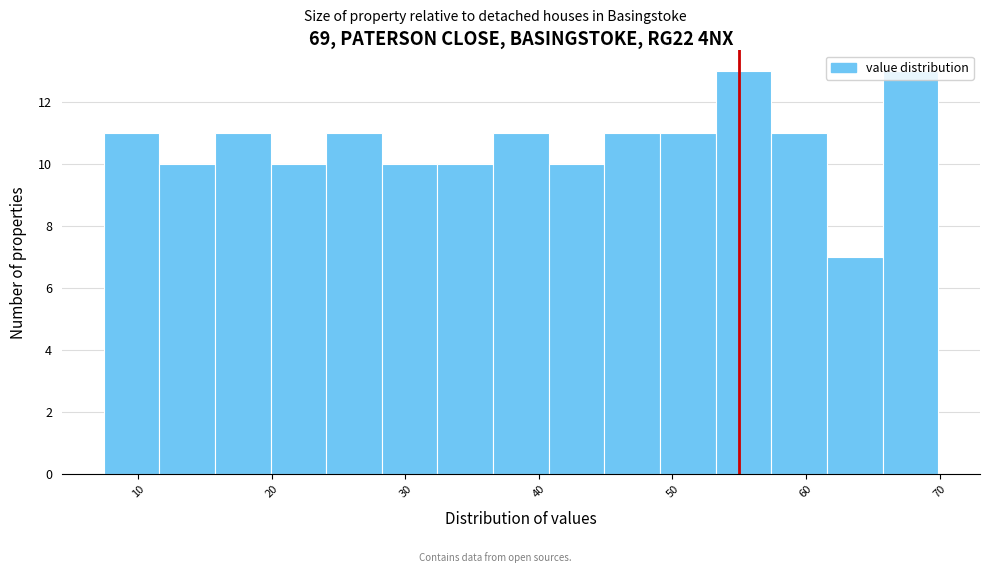

Reading left to right, list every bar in this chart as the range it spans on the x-axis followed by its height. Neither the bar edges nor the heights are printed on the chart, so give them approximately, as read against the axes.

7 to 12: 11
12 to 16: 10
16 to 20: 11
20 to 24: 10
24 to 28: 11
28 to 32: 10
32 to 37: 10
37 to 41: 11
41 to 45: 10
45 to 49: 11
49 to 53: 11
53 to 57: 13
57 to 62: 11
62 to 66: 7
66 to 70: 13